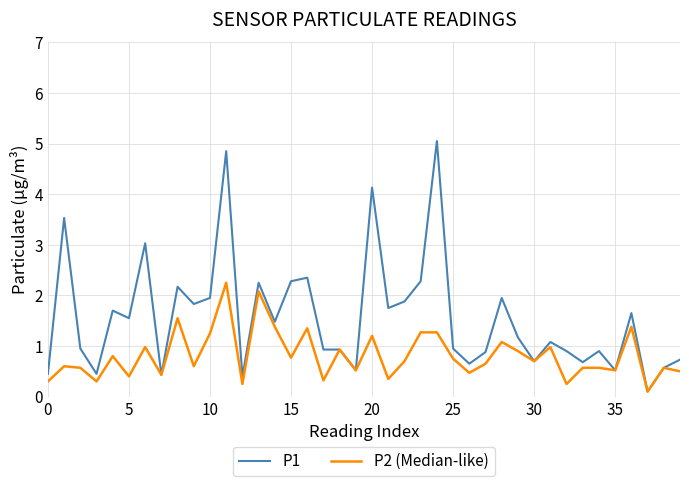

Rank the series by their maximum value, from lowest to highest.

P2 (Median-like), P1